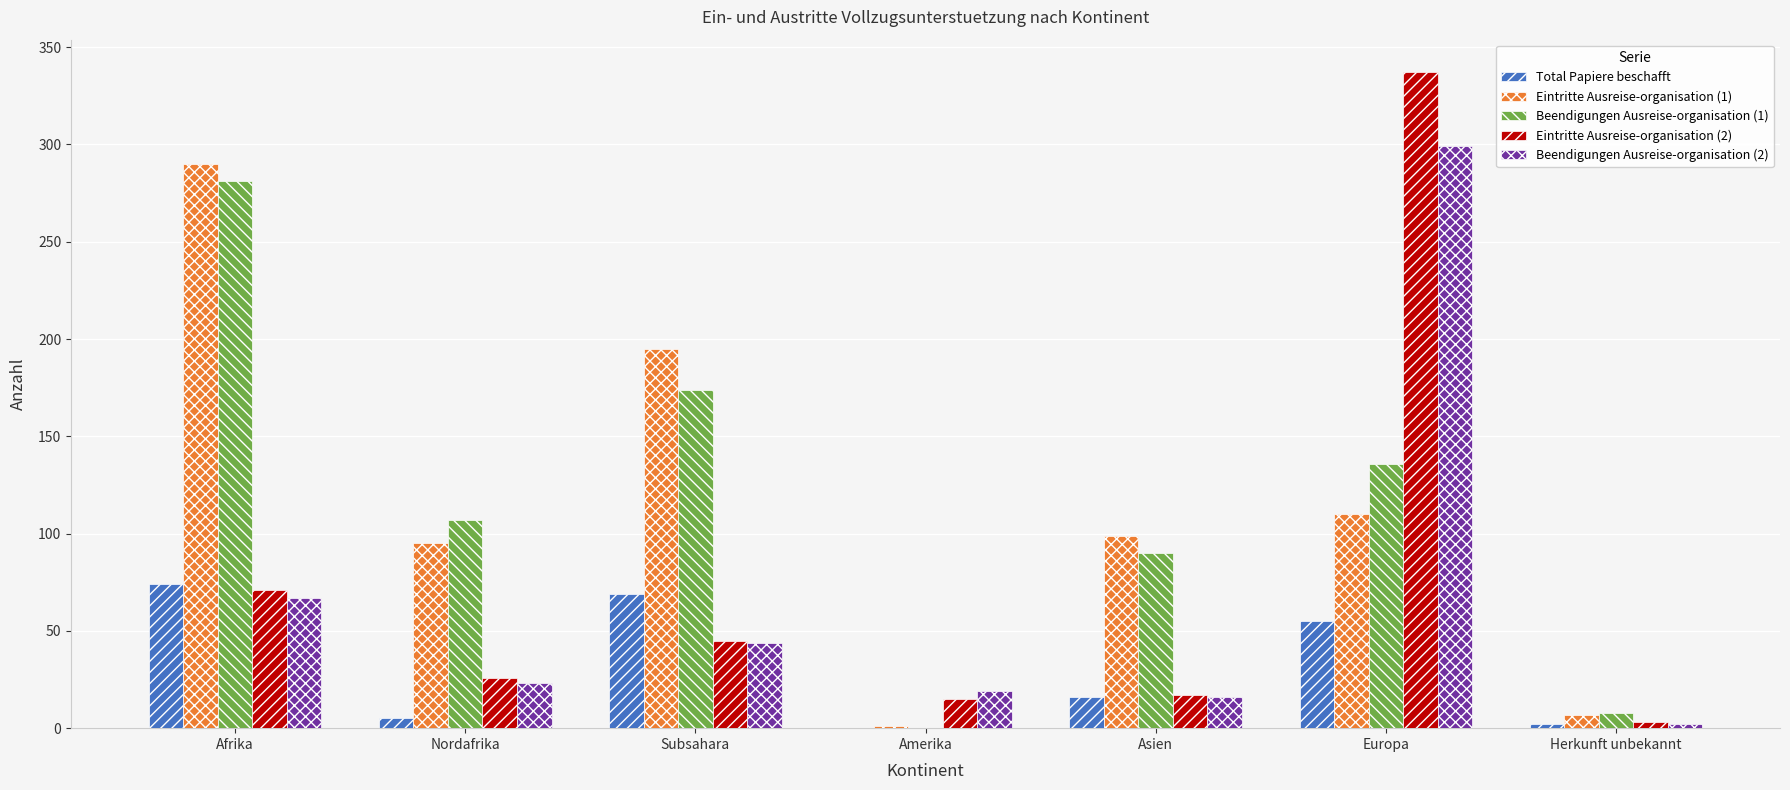

Reading left to right, extract all data points from this chart.

Total Papiere beschafft: 74	5	69	0	16	55	2
Eintritte Ausreise-organisation (1): 290	95	195	1	99	110	7
Beendigungen Ausreise-organisation (1): 281	107	174	0	90	136	8
Eintritte Ausreise-organisation (2): 71	26	45	15	17	337	3
Beendigungen Ausreise-organisation (2): 67	23	44	19	16	299	2